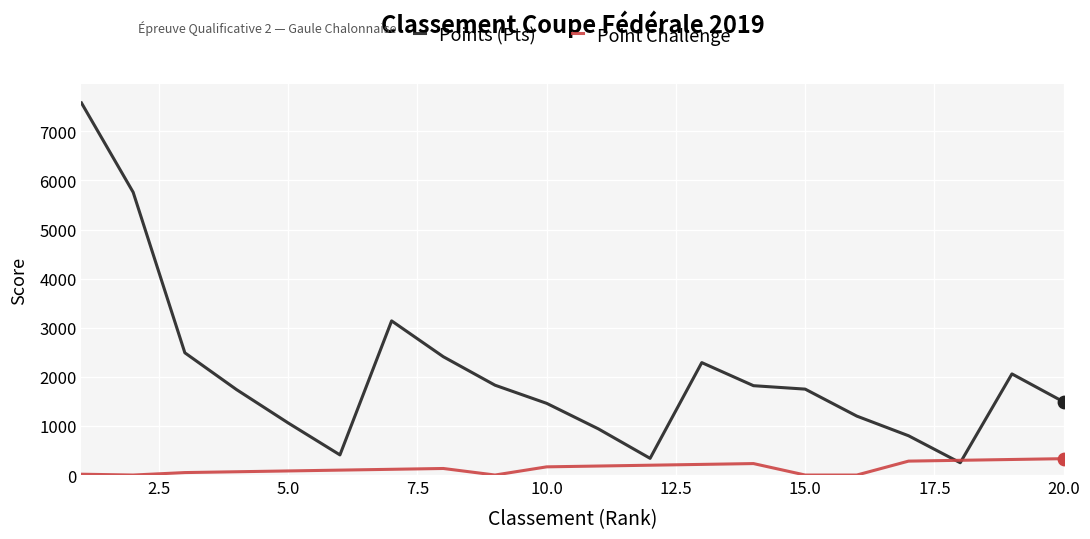

At how many categories does at least one series exceed 6784?

1